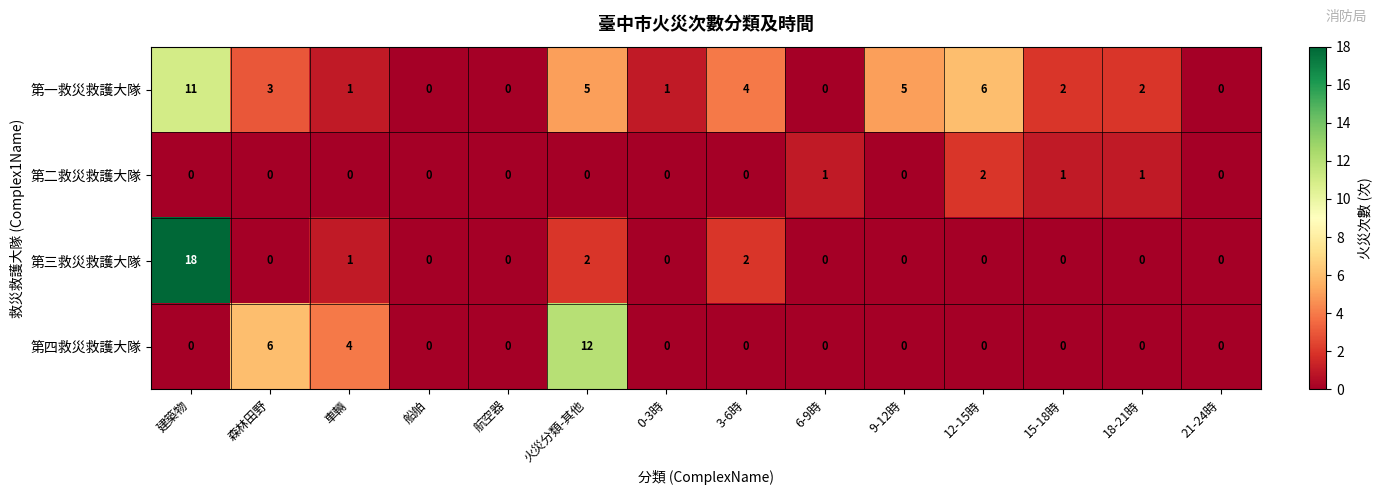

Which series has the largest range (max minus min)?

第三救災救護大隊